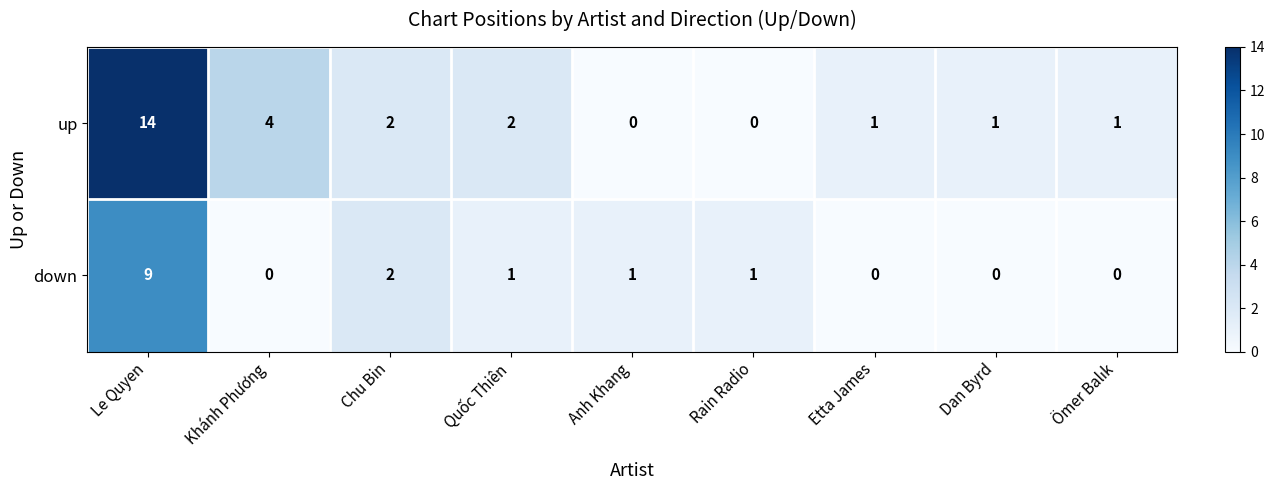

Which label corresponds to the largest value in the chart?

Le Quyen